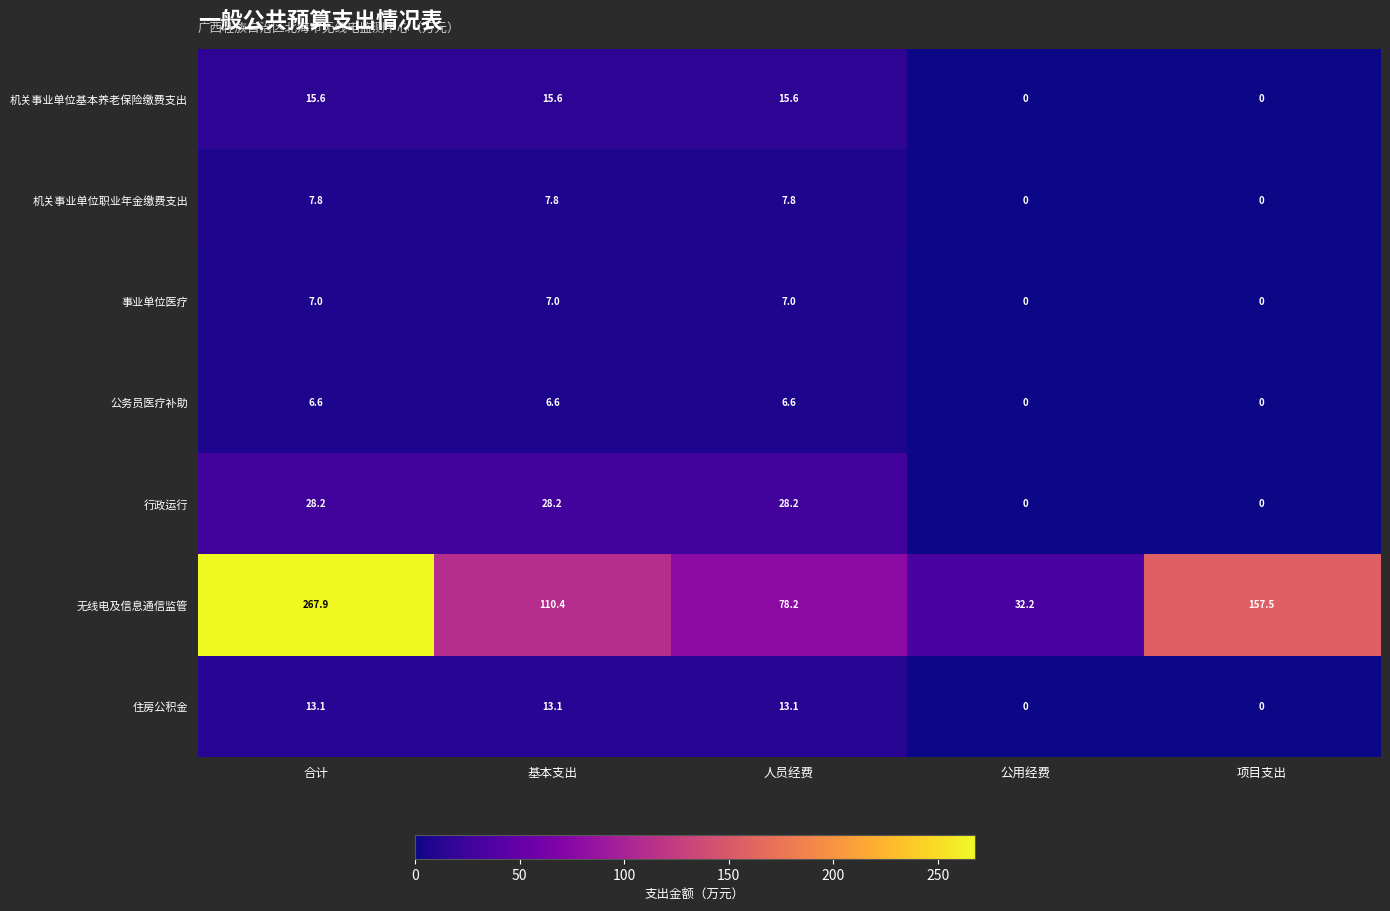

How many data points does each series have?

5